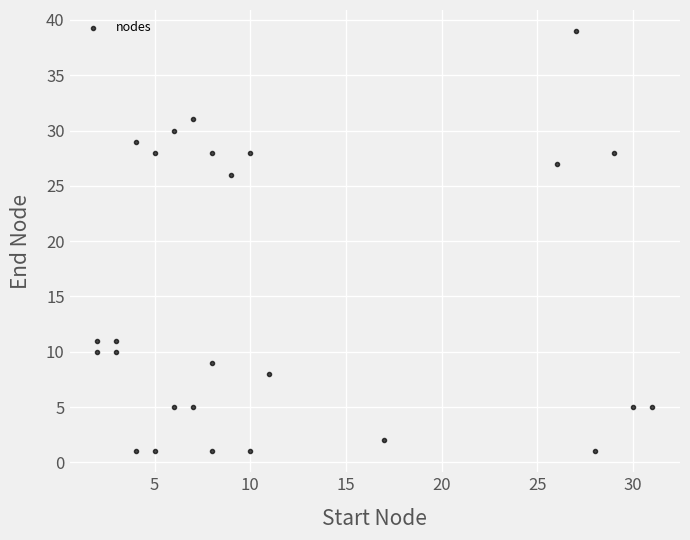

What Y value in the scatter plot is closest to 20?

26